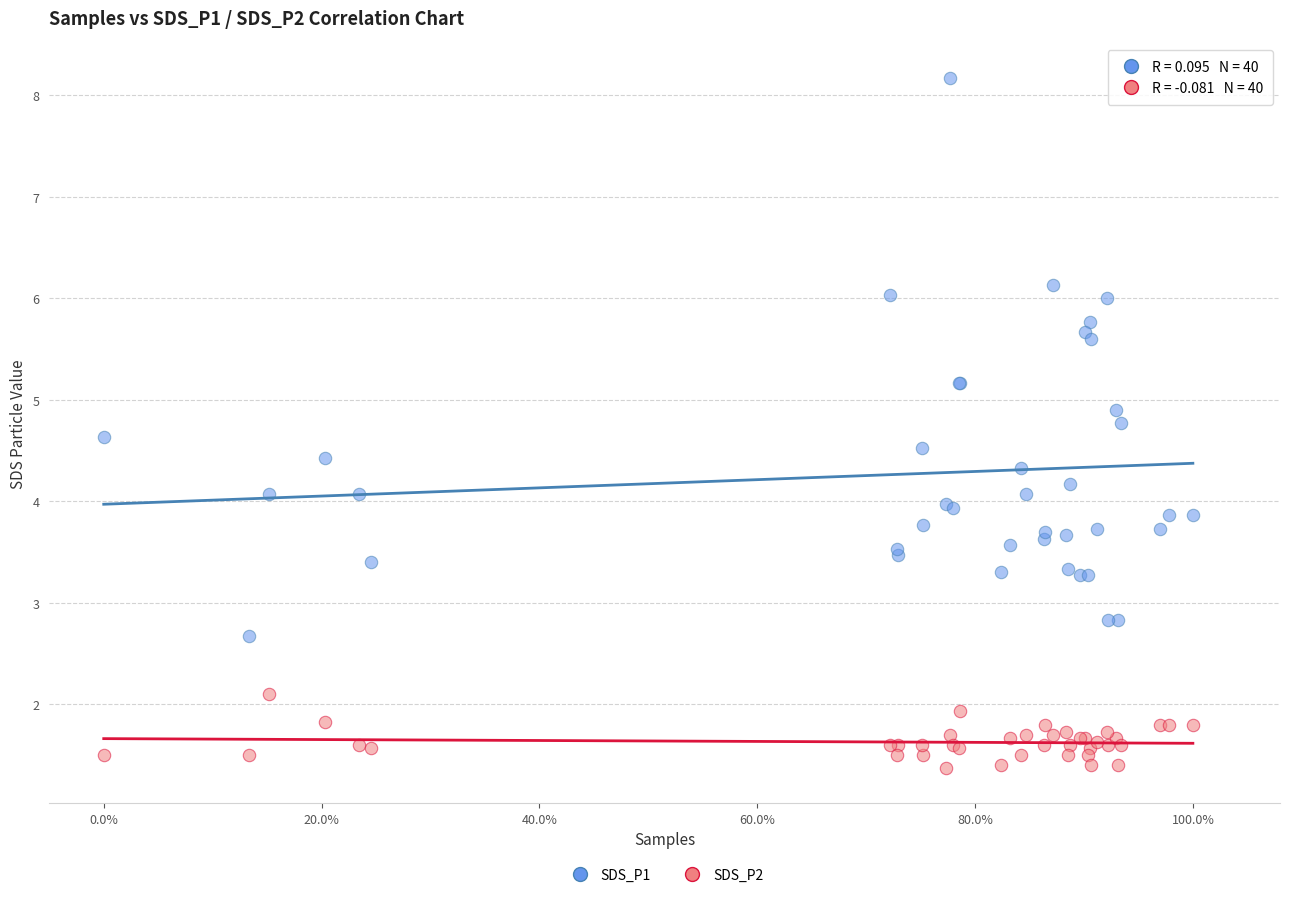

Which series reaches the minimum Y coordinate?

SDS_P2